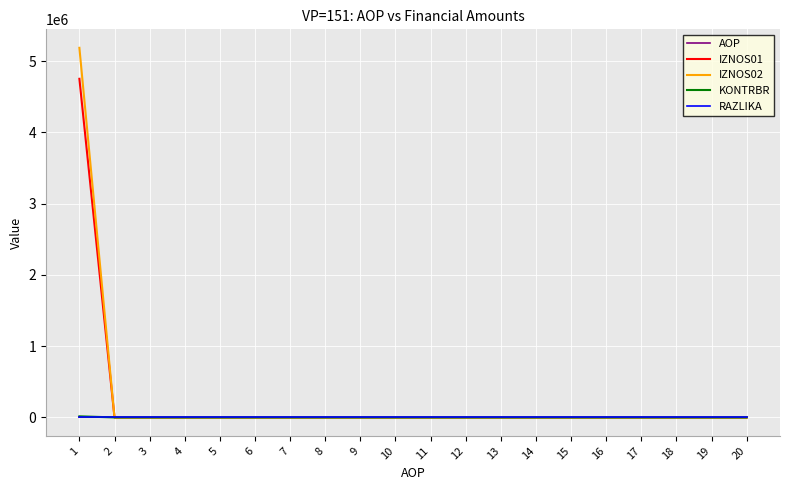

True or false: IZNOS02 has a value of -3201008.8 at 8.

False